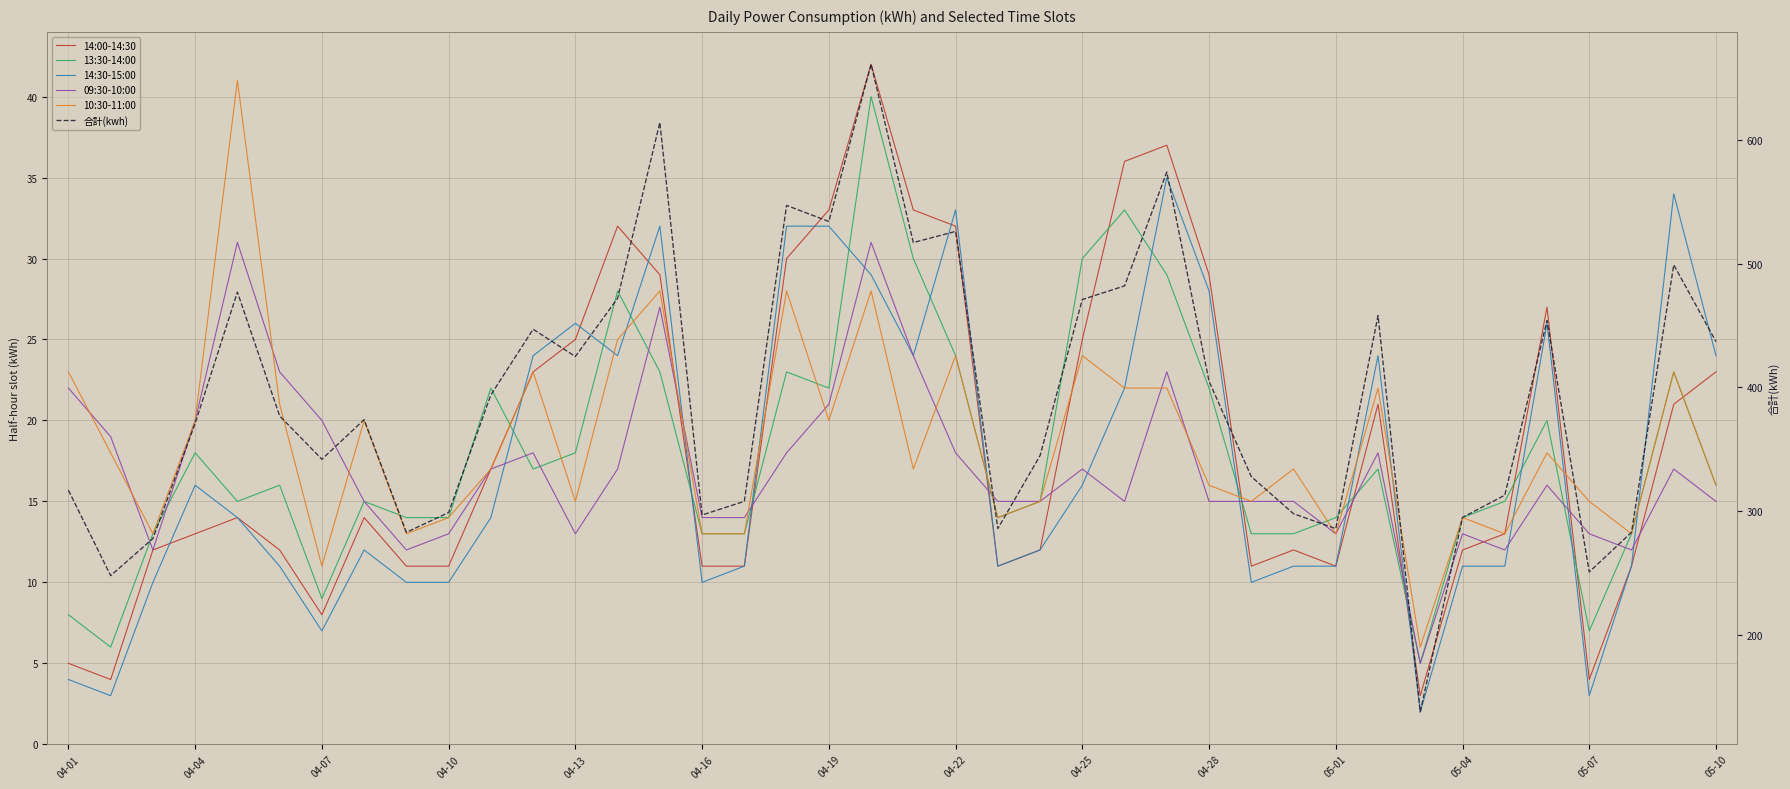

How many categories are shown in the chart?

40